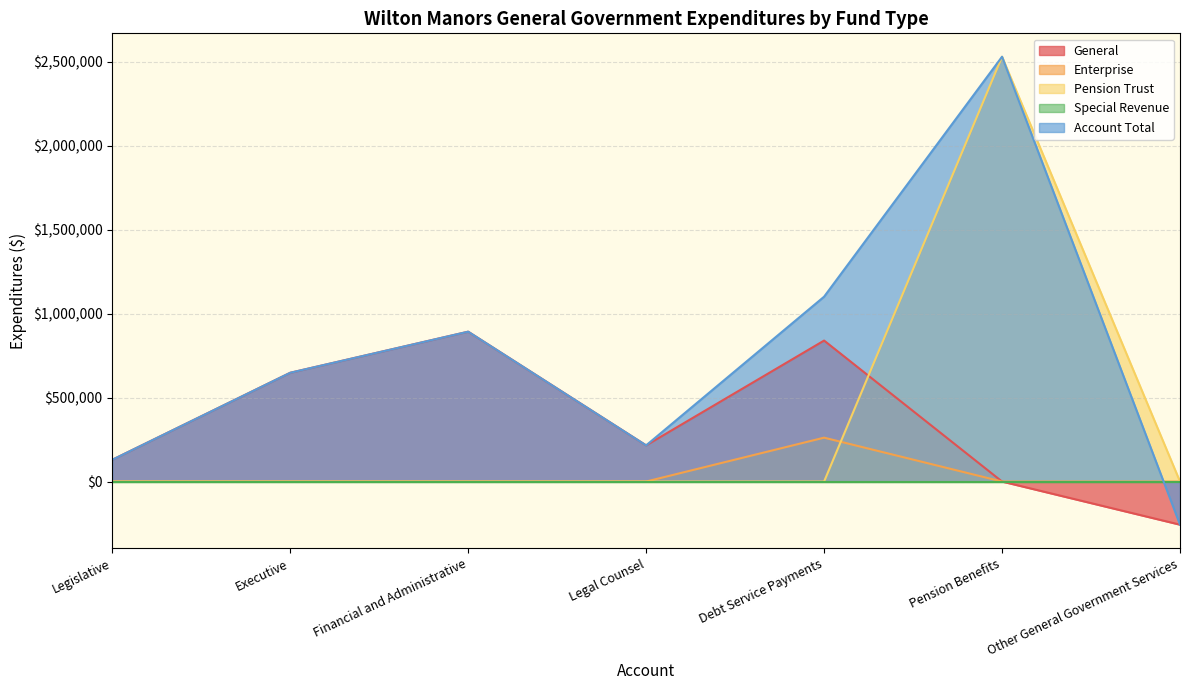

Reading right to left, extract all data points from this chart.

General: -257009	0	839823	215470	892738	647955	129655
Enterprise: 0	0	261370	0	0	0	0
Pension Trust: 0	2530554	0	0	0	0	0
Account Total: -257009	2530554	1101193	215470	892738	647955	129655